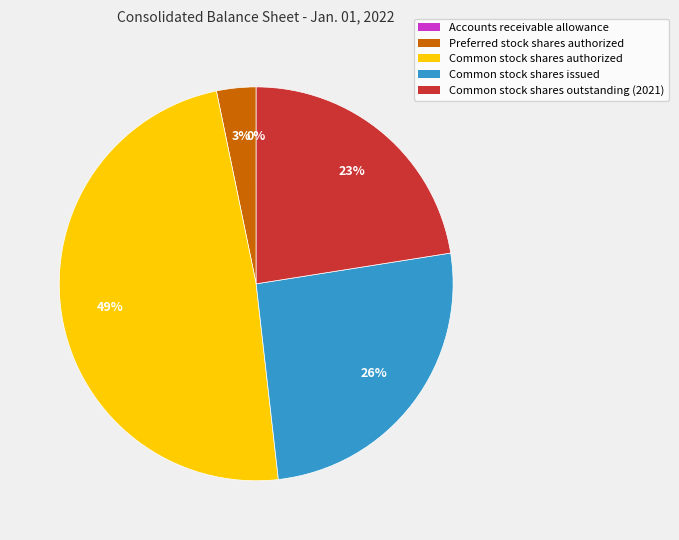

Do Common stock shares authorized and Common stock shares issued together represent more than half of the pie?

Yes